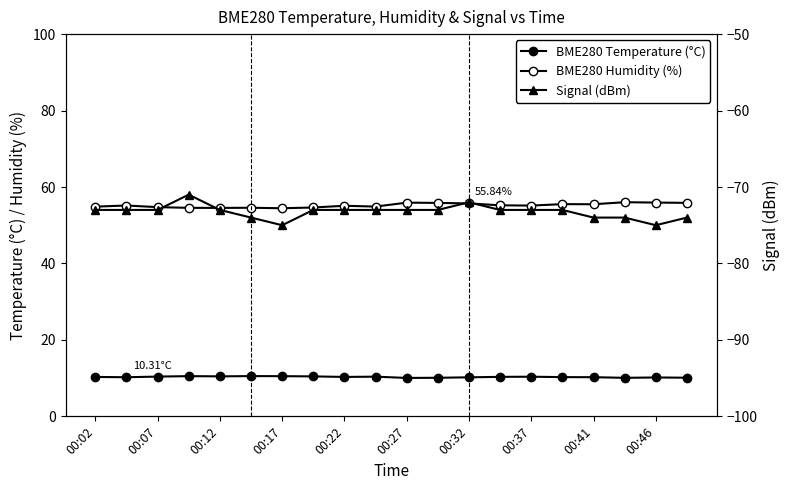

List the series in order of their overall mean, highest first.

BME280 Humidity (%), BME280 Temperature (°C), Signal (dBm)